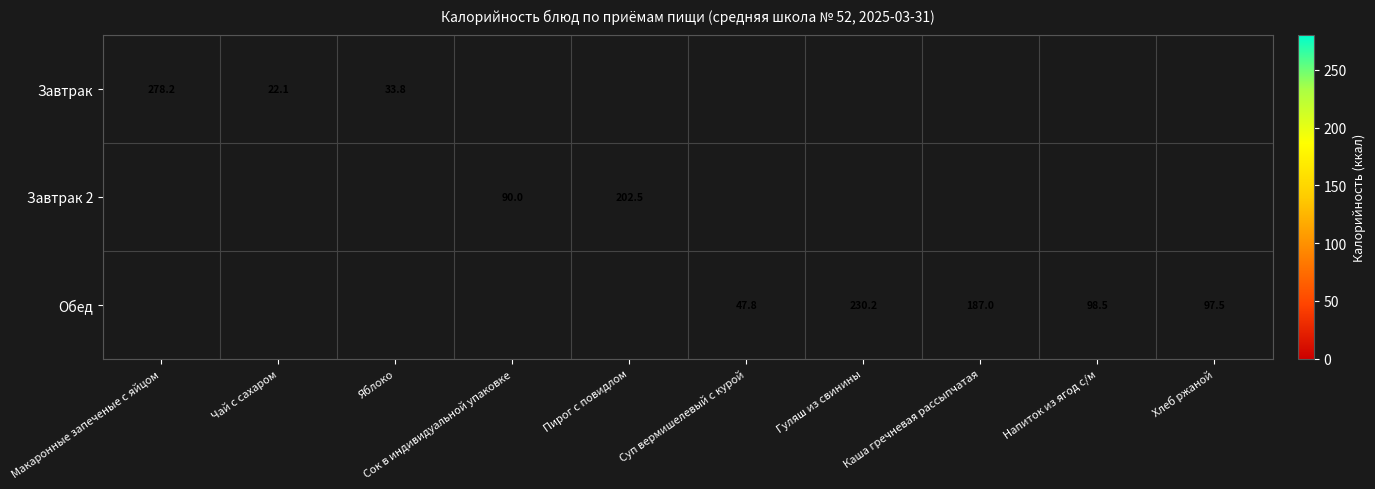

What is the difference between the highest and lowest values at Каша гречневая рассыпчатая?

187.0